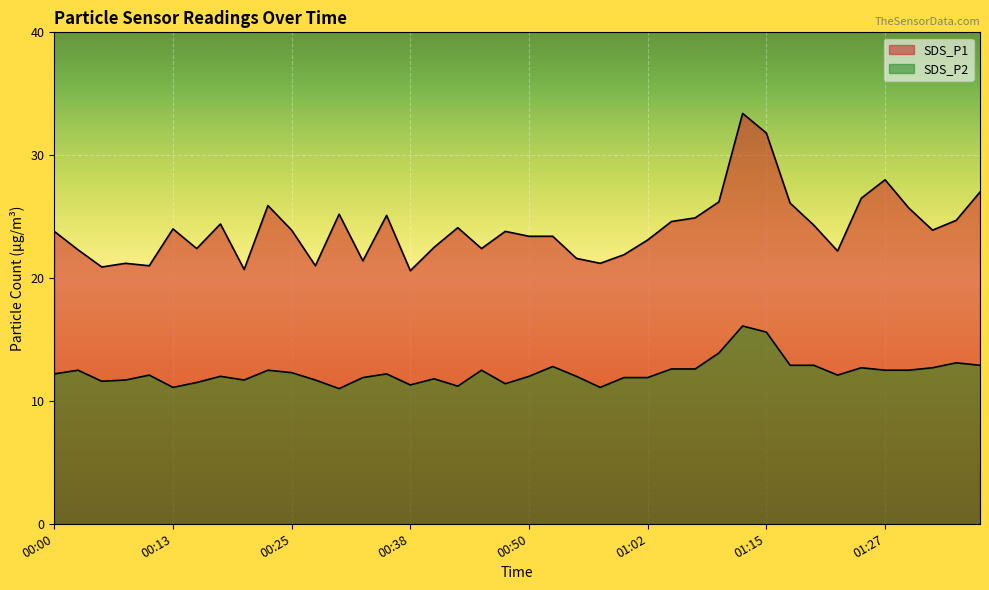

What is the label of the 35th point from the right?

00:13